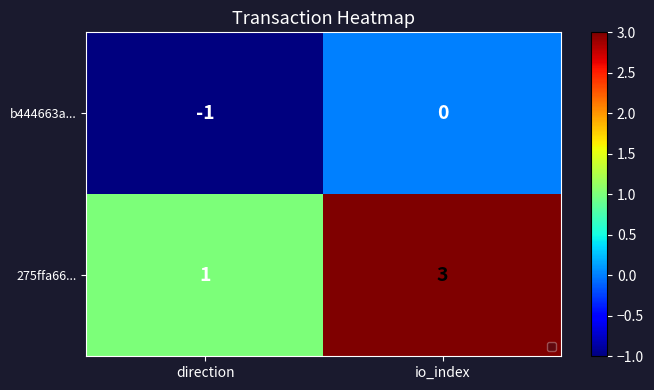

Is it true that b444663a... equals -1 at direction?

True